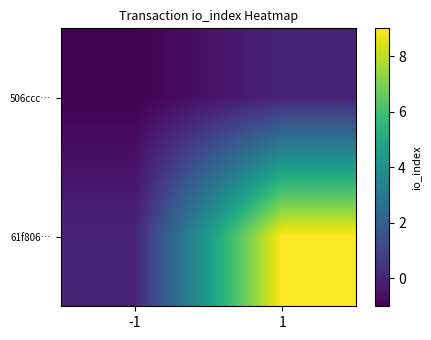

What is the spread (max minus min) of values at -1?

1